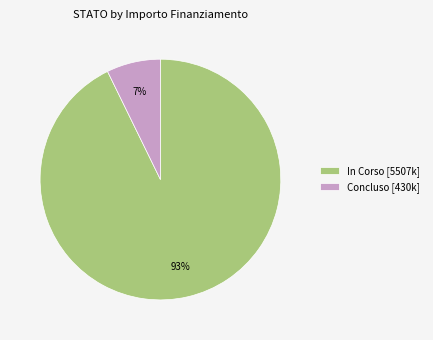

To the nearest percent, what percentage of the pie is Concluso [430k]?

7%